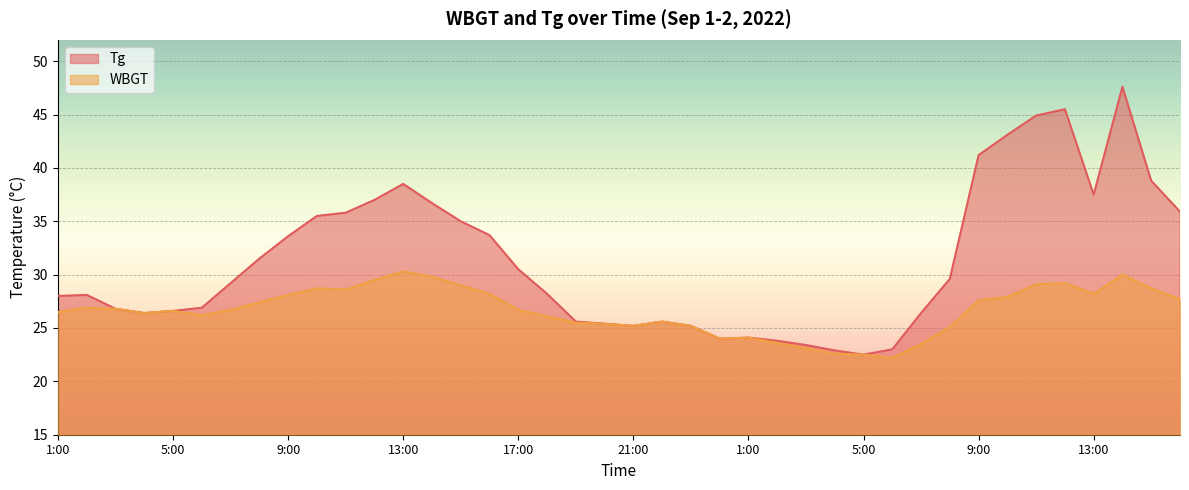

What is the difference between the second highest and minimum values in the WBGT series?

7.8